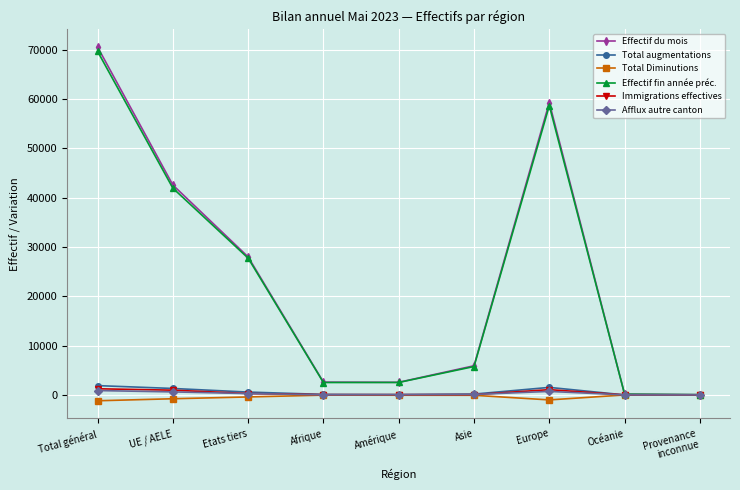

What position from the right is Asie?

4